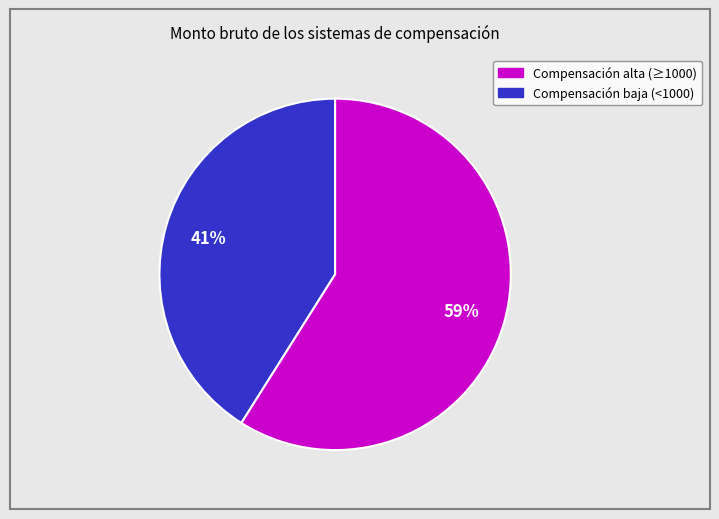

To the nearest percent, what is the average slice percentage?

50%